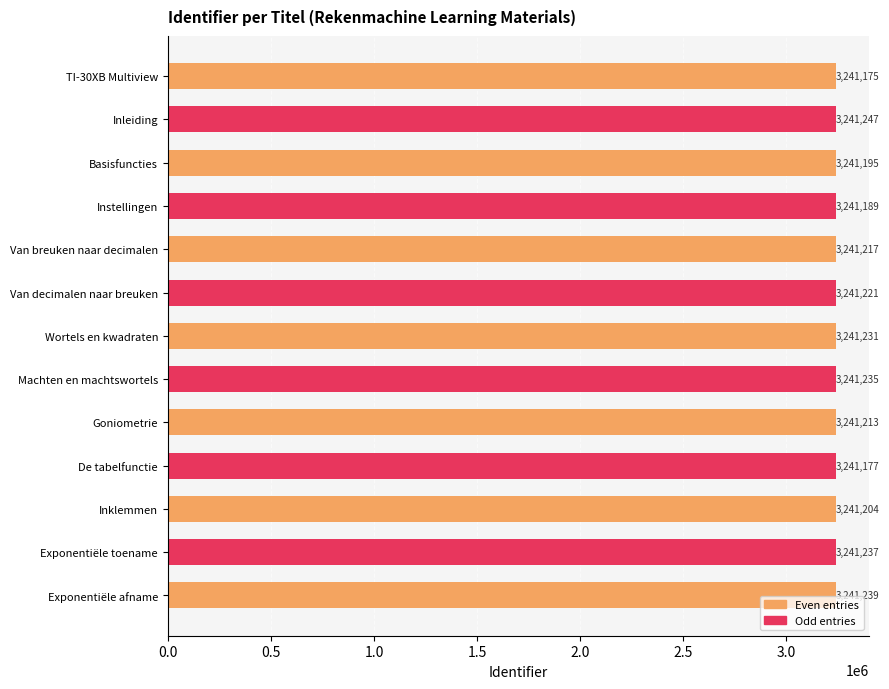

What is the difference between the second highest and second lowest values?

62